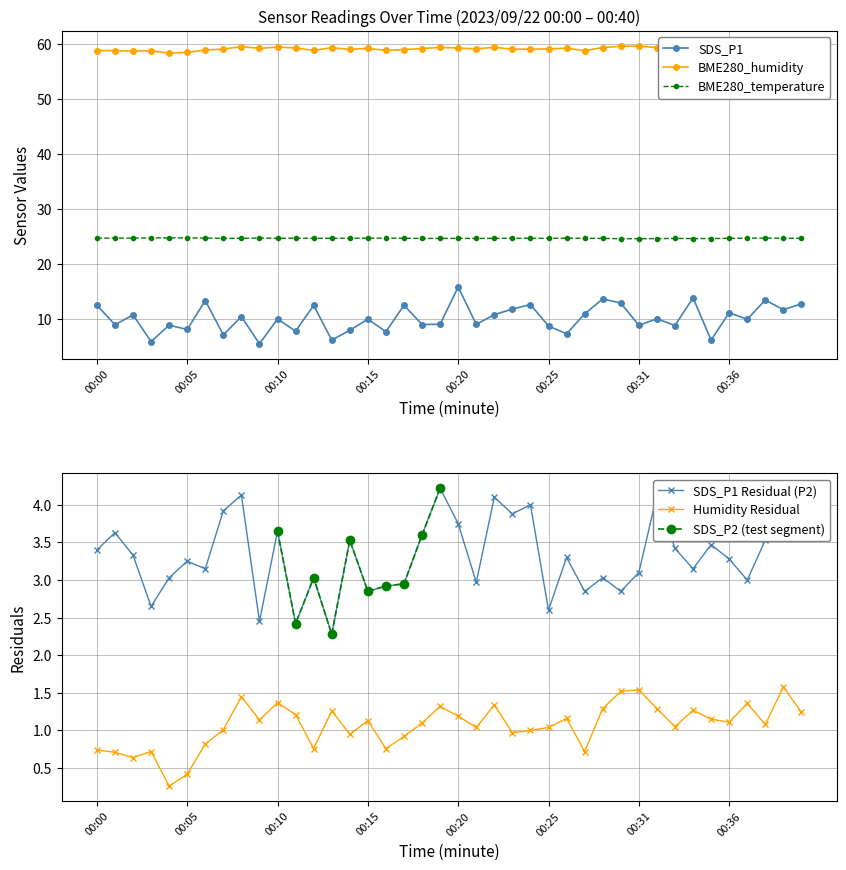

Rank the categories by BME280_temperature value from lowest to highest.

00:30, 00:31, 00:32, 00:34, 00:35, 00:33, 00:18, 00:19, 00:21, 00:20, 00:22, 00:29, 00:07, 00:08, 00:12, 00:25, 00:27, 00:36, 00:10, 00:13, 00:14, 00:17, 00:23, 00:39, 00:40, 00:00, 00:11, 00:16, 00:24, 00:01, 00:15, 00:26, 00:37, 00:06, 00:09, 00:02, 00:38, 00:03, 00:04, 00:05